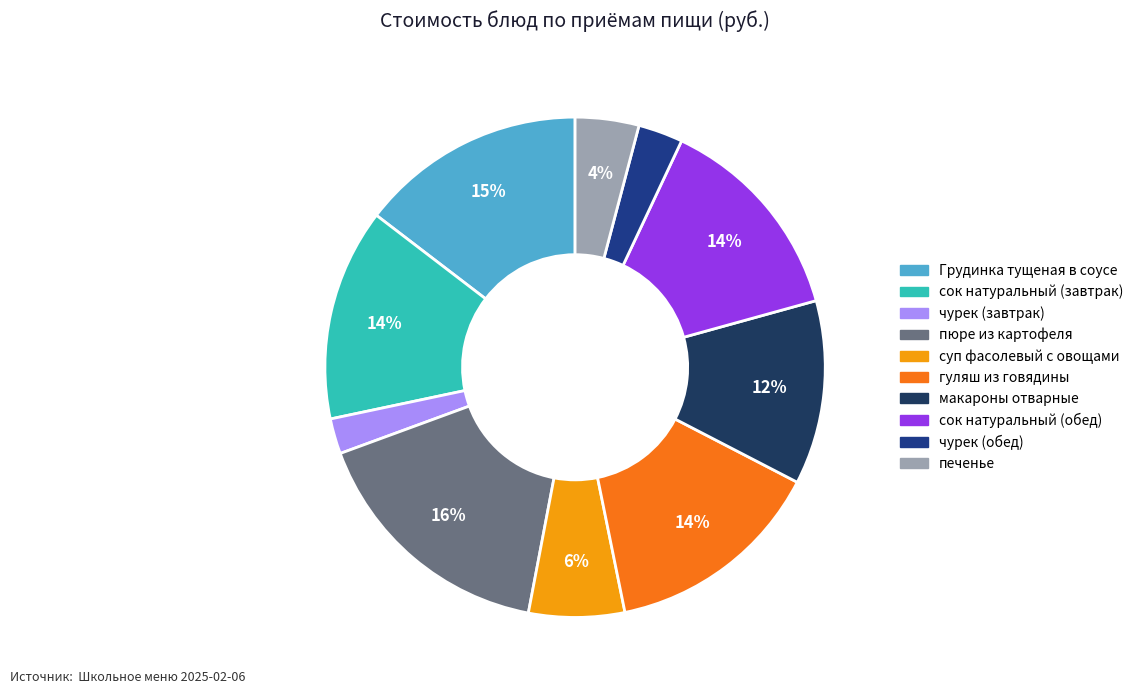

How many slices are in this pie chart?

10